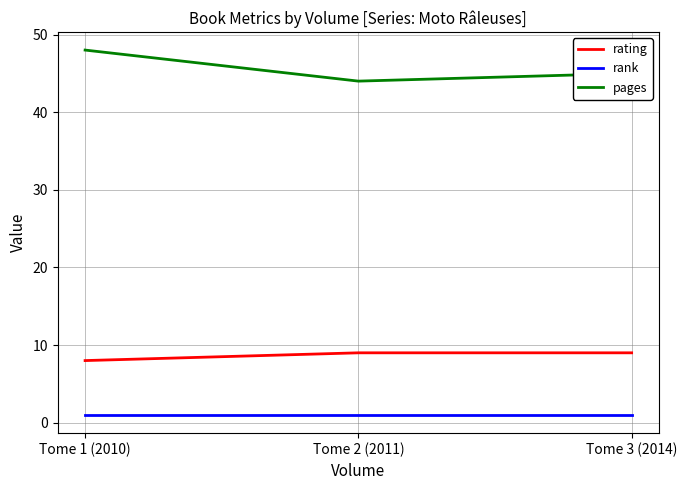

What is the difference between the highest and lowest values at Tome 1 (2010)?

47